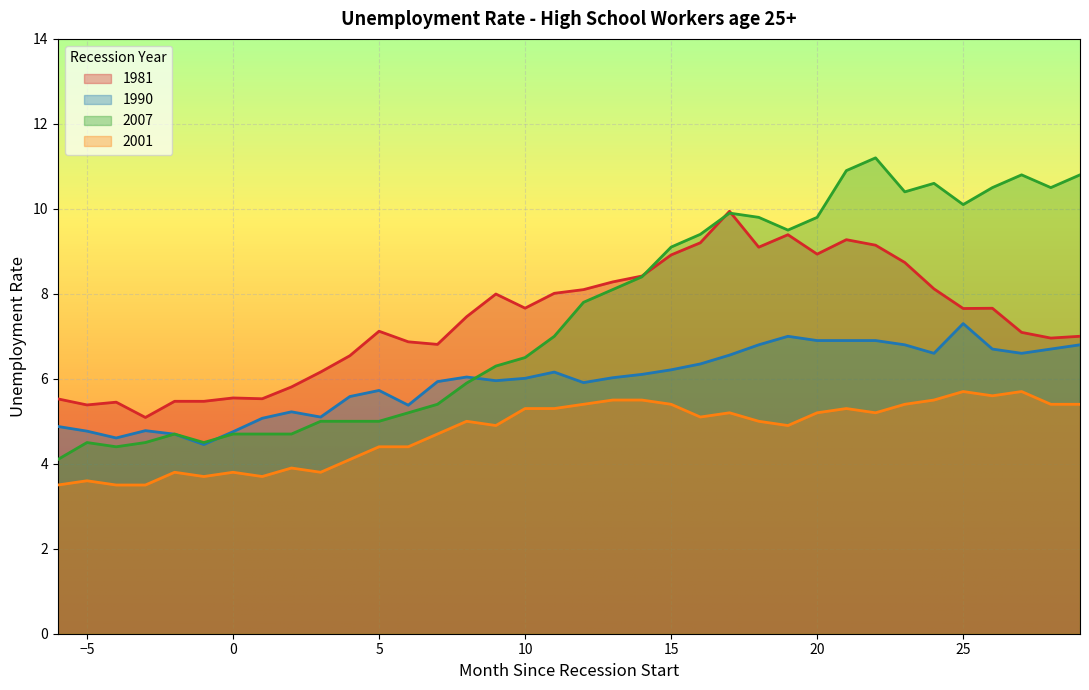

How many data points in 2001 are less than 5?

16